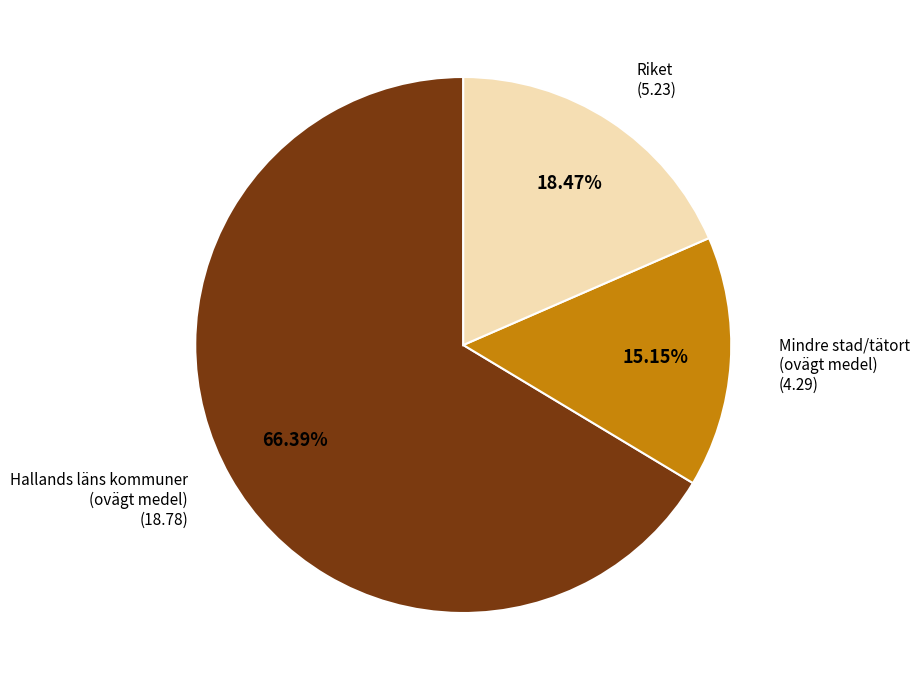

Approximately how many times larger is the value at Mindre stad/tätort (ovägt medel) compared to Hallands läns kommuner (ovägt medel)?

0.2